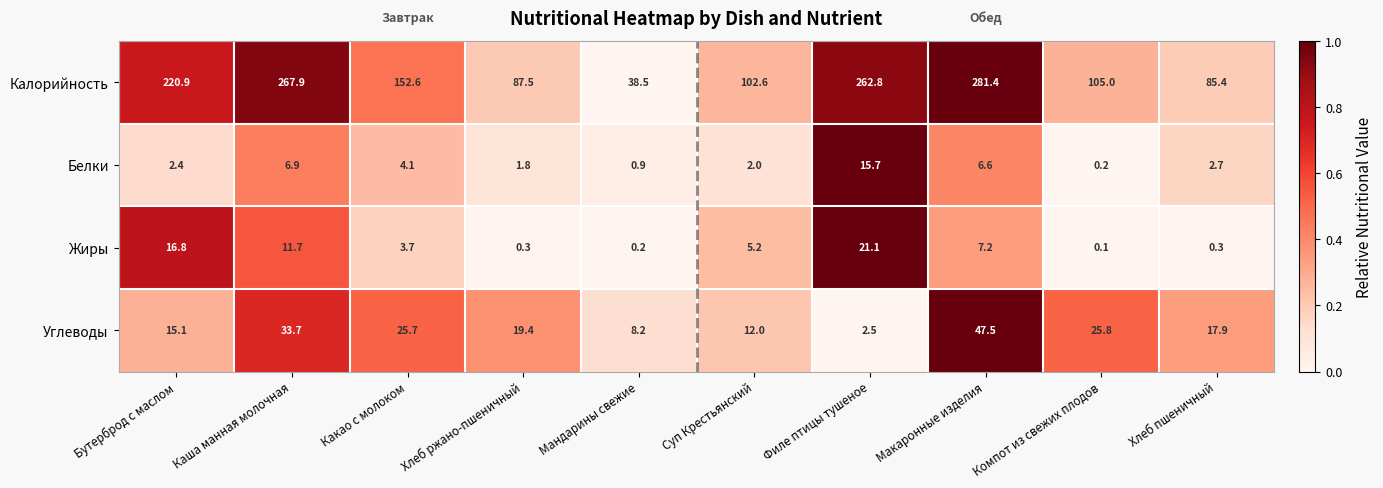

At which label does Калорийность reach its minimum?

Мандарины свежие